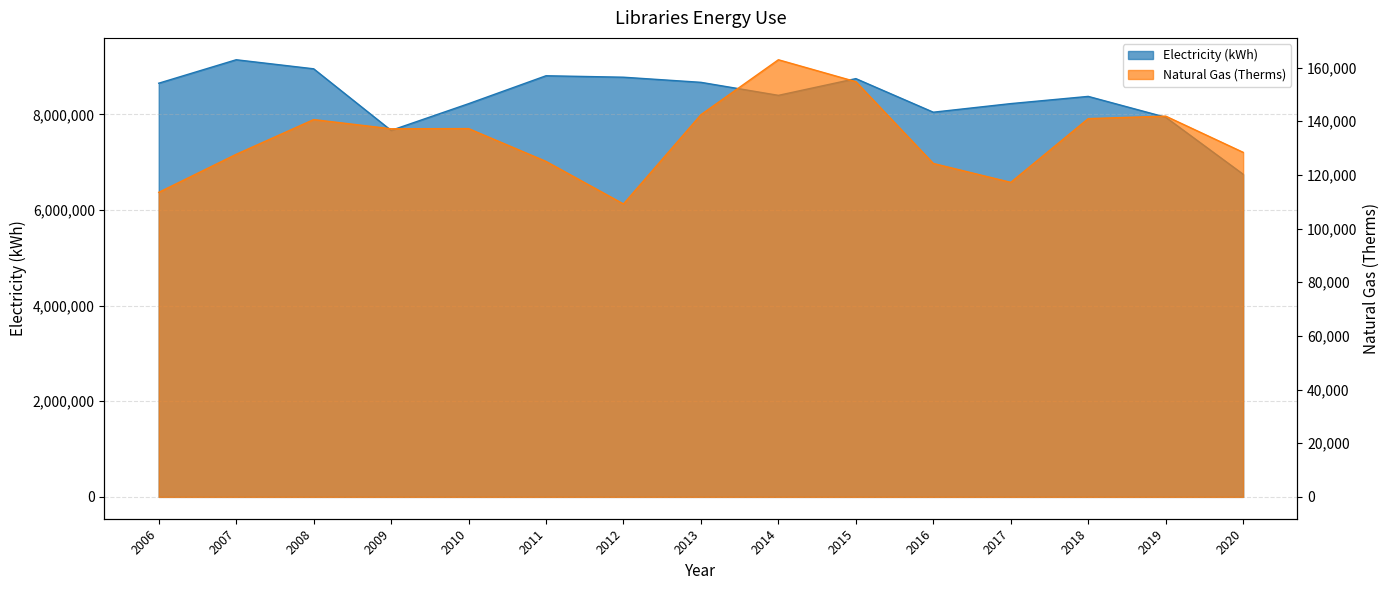

How many lines are shown in the chart?

2